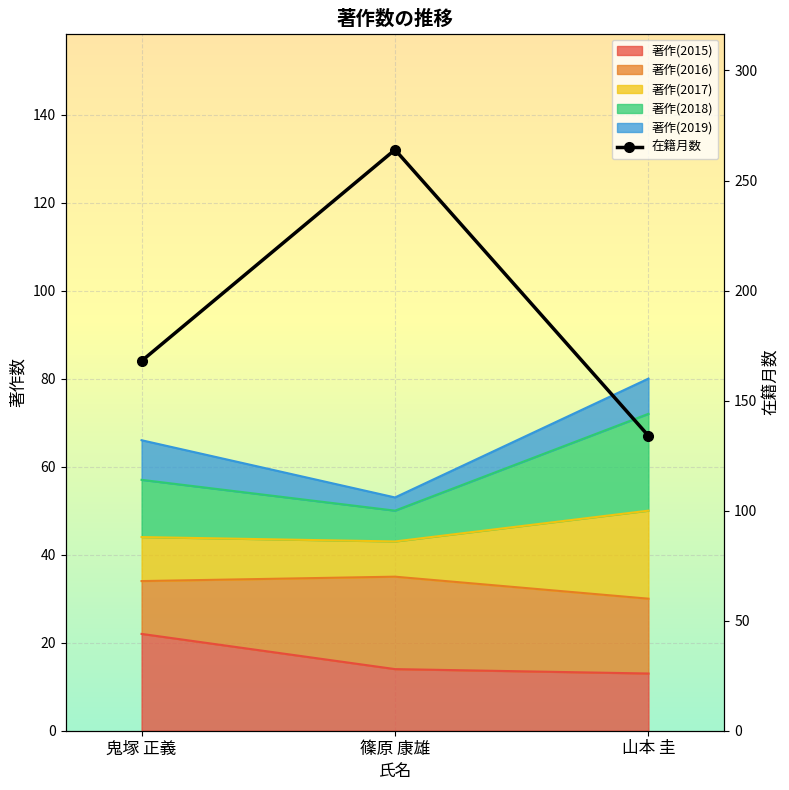

Count the 著作(2015) values in the range 13 to 22.

3